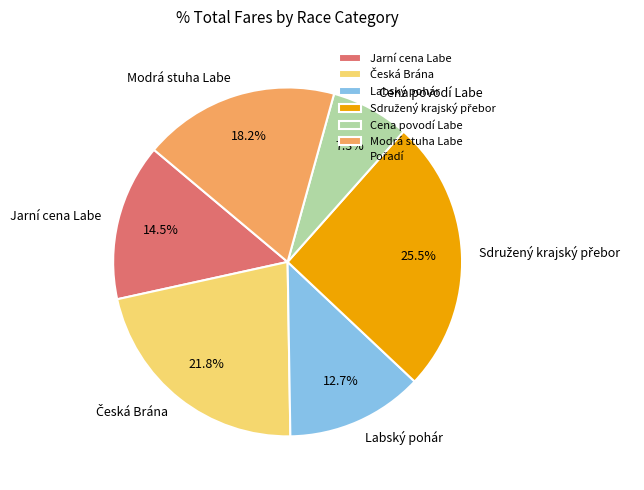

Does any single category account for the majority?

No